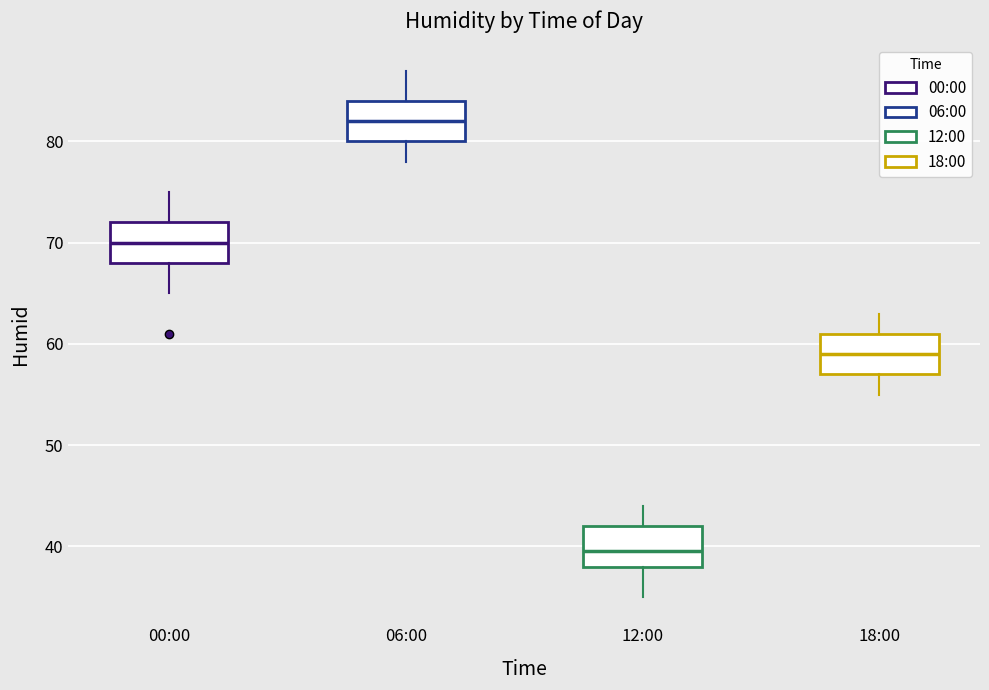

Reading left to right, transcribe this box plot: for each box, give where its median line is, the range the box spans, and where its two whiskers end, as read against the y-axis. The values are not printed on the chart, so give them approximately, as read against the axis.

00:00: median 70, box 68 to 72, whiskers 65 to 75
06:00: median 82, box 80 to 84, whiskers 78 to 87
12:00: median 40, box 38 to 42, whiskers 35 to 44
18:00: median 59, box 57 to 61, whiskers 55 to 63